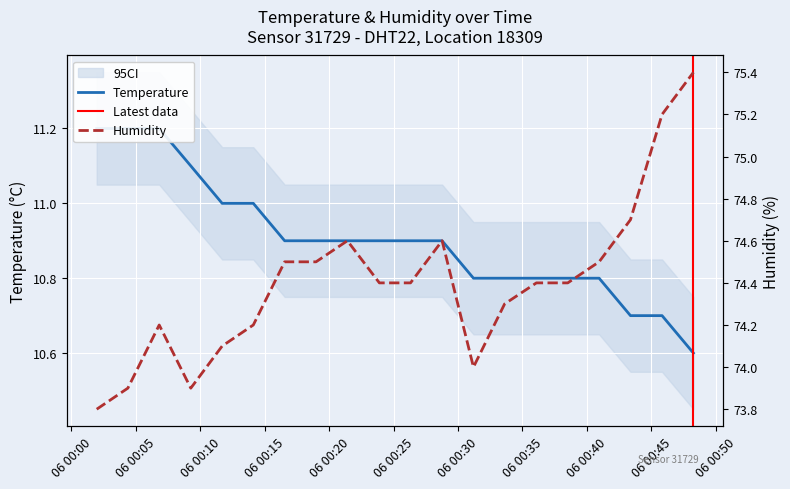

True or false: humidity has a value of 73.8 at temperature.

True